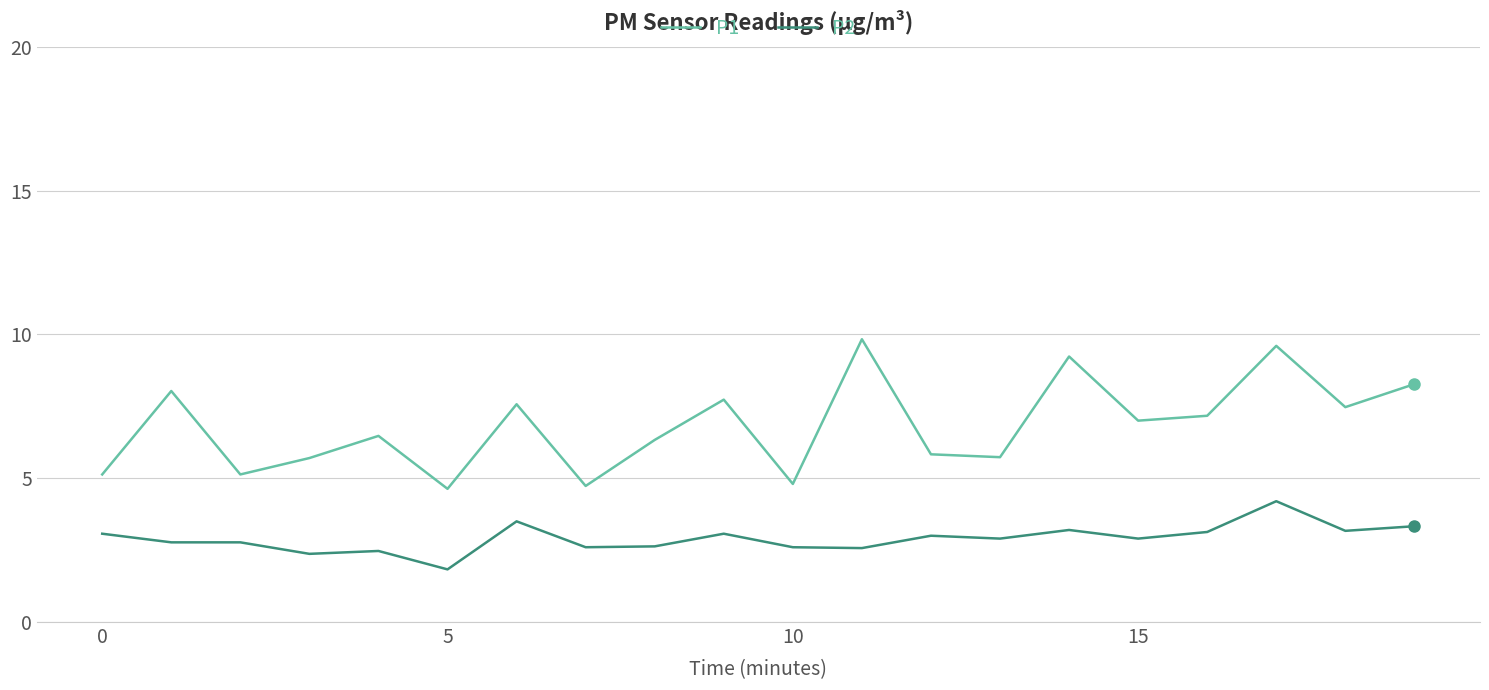

Does the chart have visible grid lines?

Yes